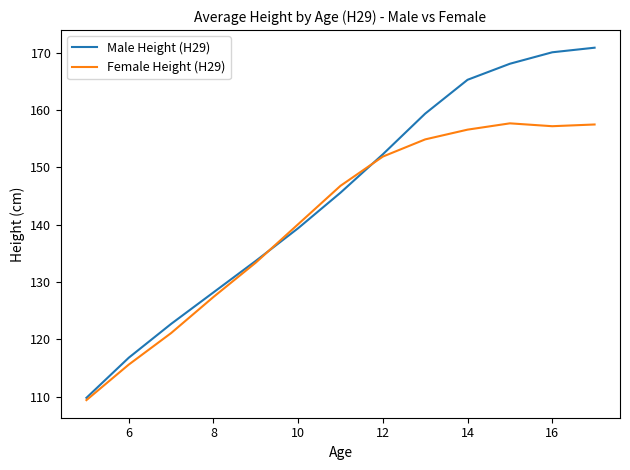

Which series has the largest total across all categories?

Male Height (H29)